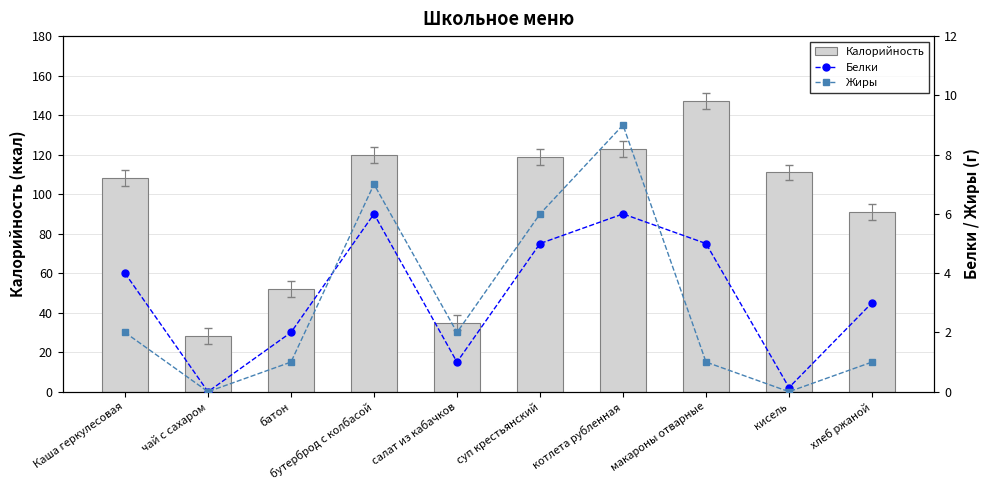

What are all the series names shown in the legend?

Калорийность, Белки, Жиры